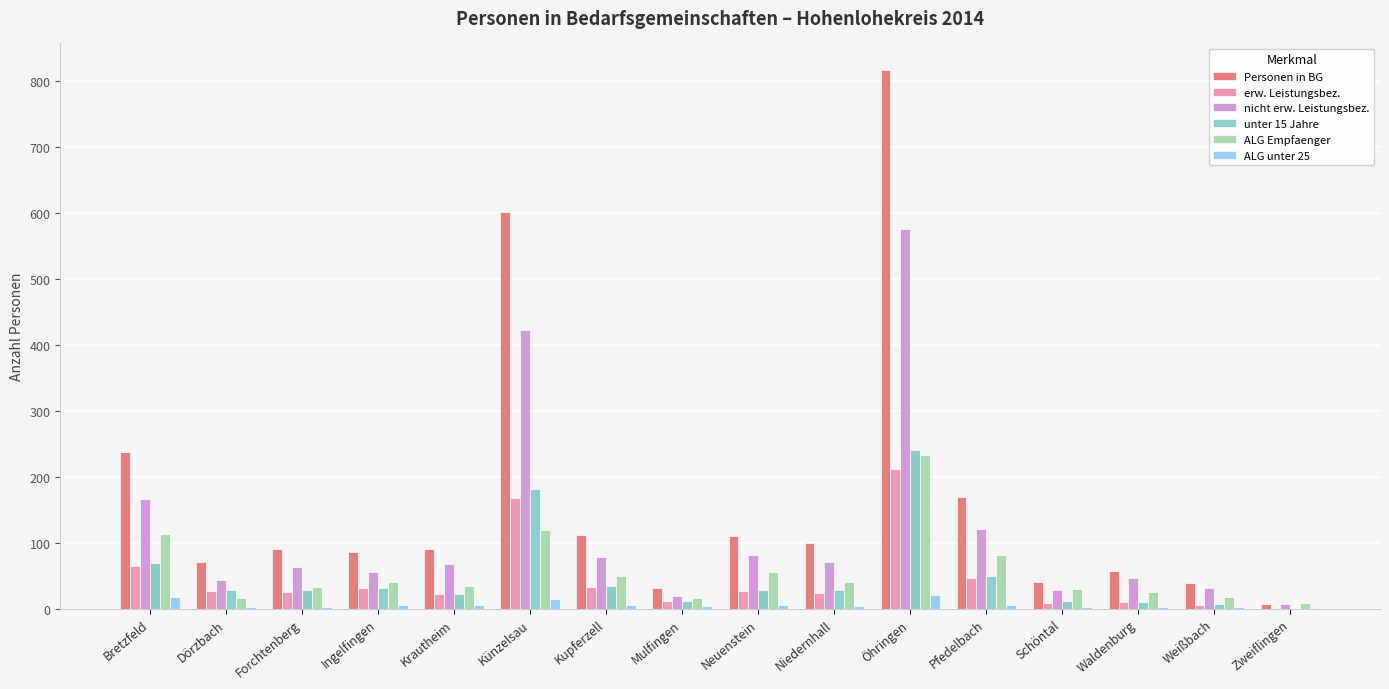

Count the number of categories in the chart.

16